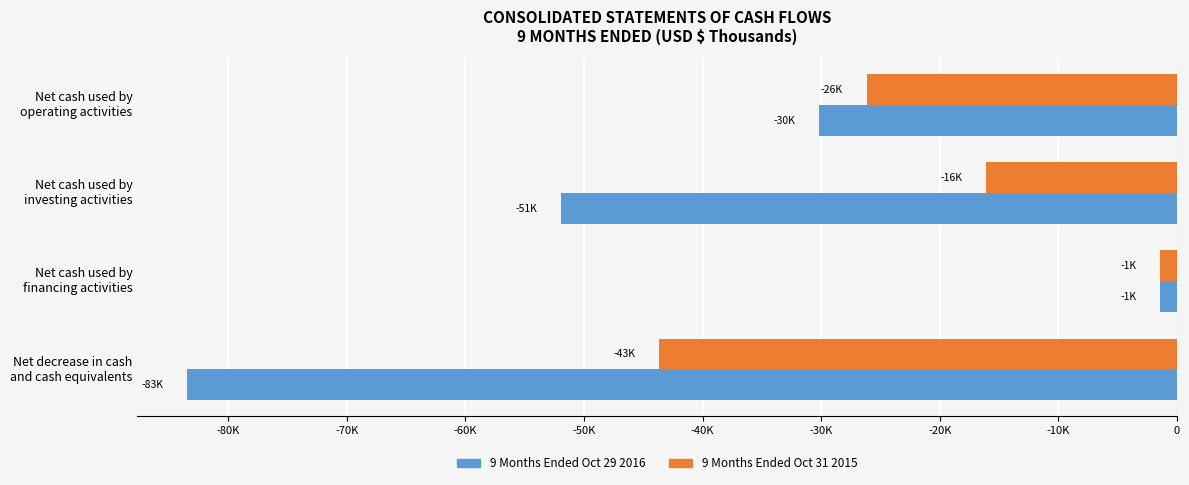

What are all the series names shown in the legend?

9 Months Ended Oct 29 2016, 9 Months Ended Oct 31 2015